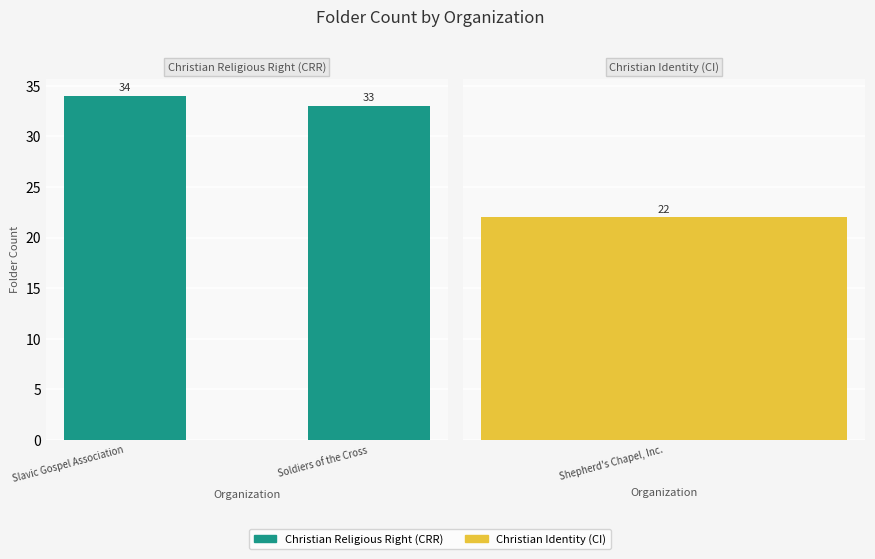

The chart shows a value of 60 at Slavic Gospel Association. True or false?

False